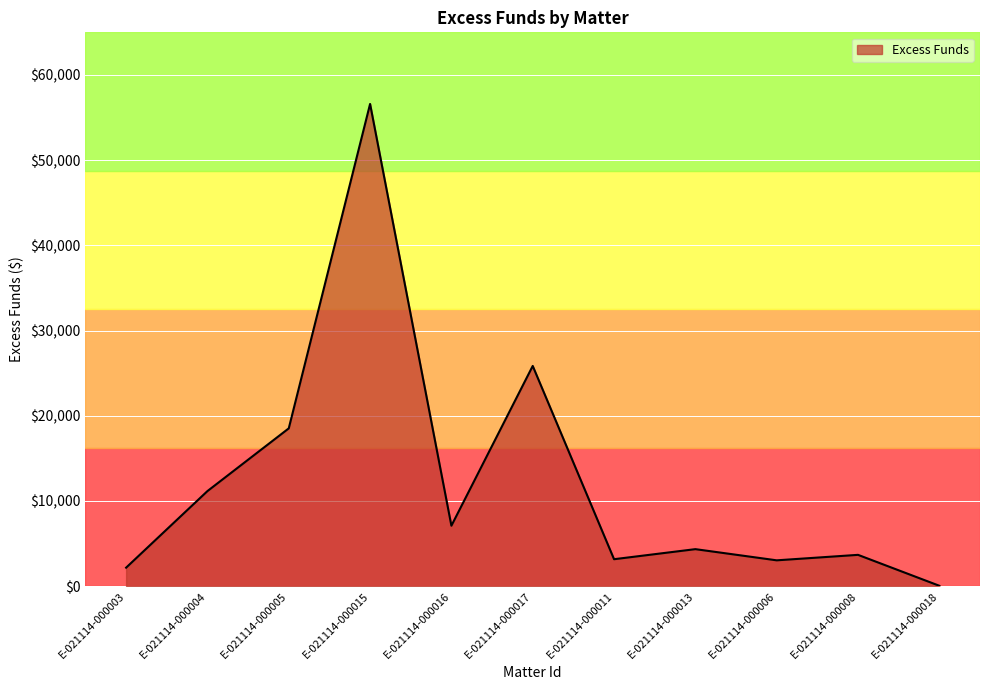

Where is the first local minimum?

E-021114-000016